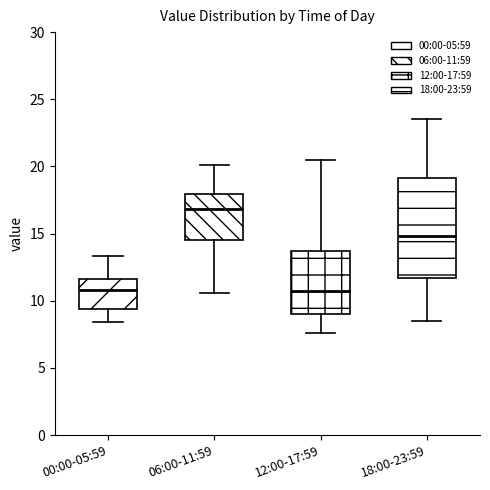

Reading left to right, read every box against the y-axis: the position of its median line, the range the box covers, and the ends of its whiskers. The values are not printed on the chart, so give them approximately, as read against the axis.

00:00-05:59: median 11.0, box 9.5 to 11.5, whiskers 8.5 to 13.5
06:00-11:59: median 17.0, box 14.5 to 18.0, whiskers 10.5 to 20.0
12:00-17:59: median 11.0, box 9.0 to 13.5, whiskers 7.5 to 20.5
18:00-23:59: median 15.0, box 11.5 to 19.0, whiskers 8.5 to 23.5